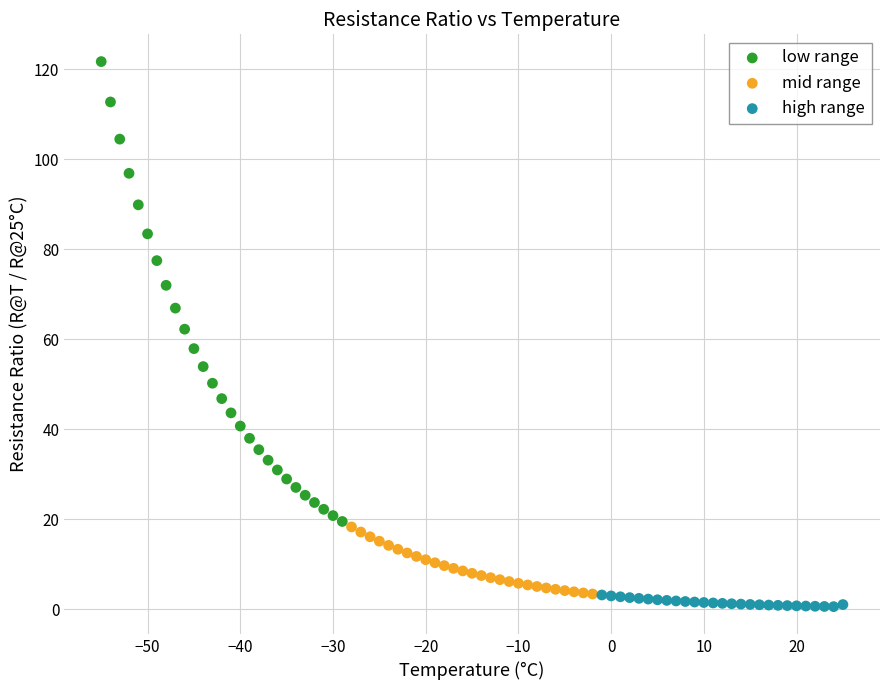

Which series reaches the minimum Y coordinate?

high range